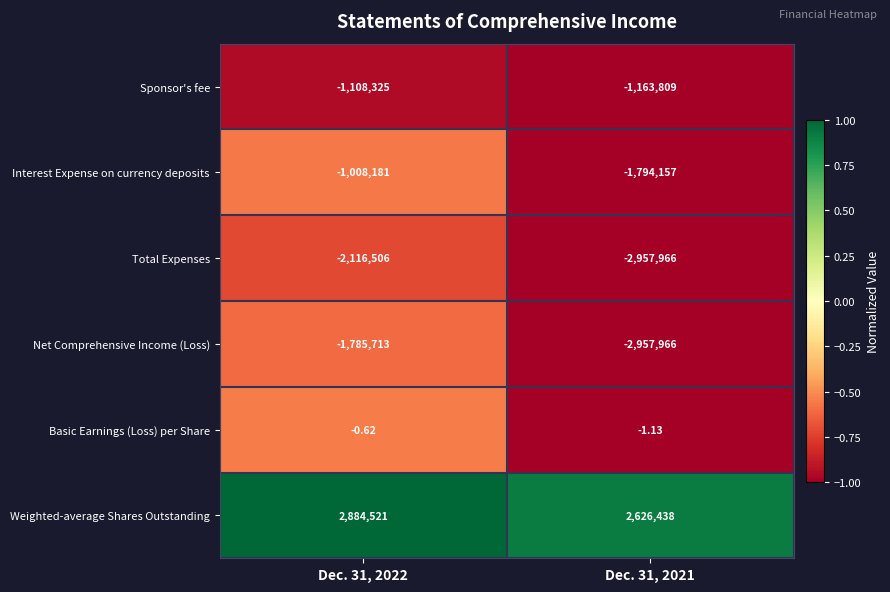

Which series has the largest total across all categories?

Weighted-average Shares Outstanding